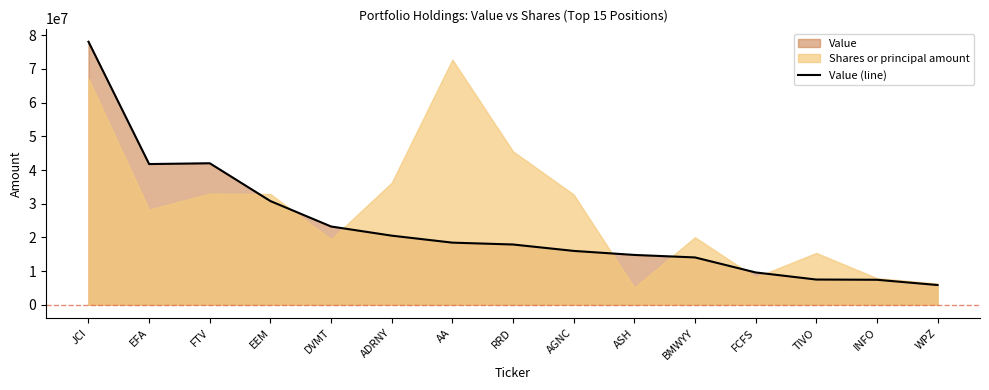

Rank the categories by value from lowest to highest.

WPZ, INFO, TIVO, FCFS, BMWYY, ASH, AGNC, RRD, AA, ADRNY, DVMT, EEM, EFA, FTV, JCI